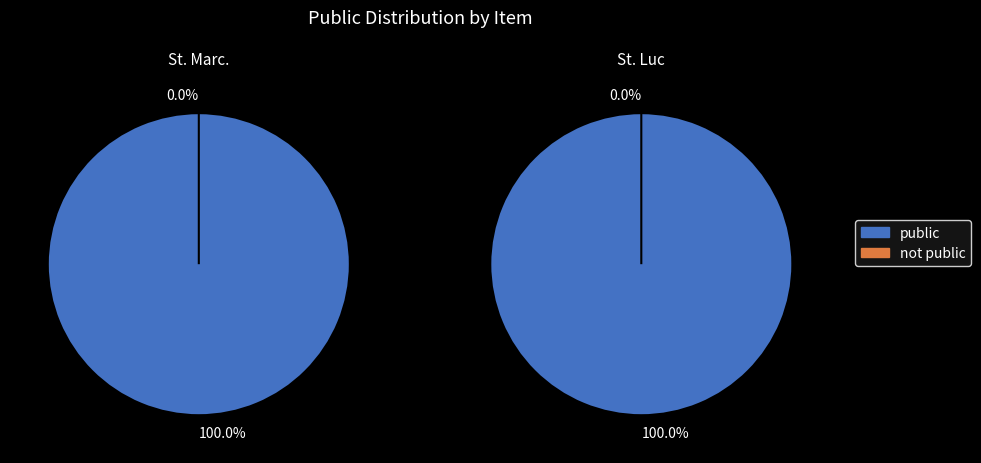

Rank the series by their average value, from lowest to highest.

not_public, public